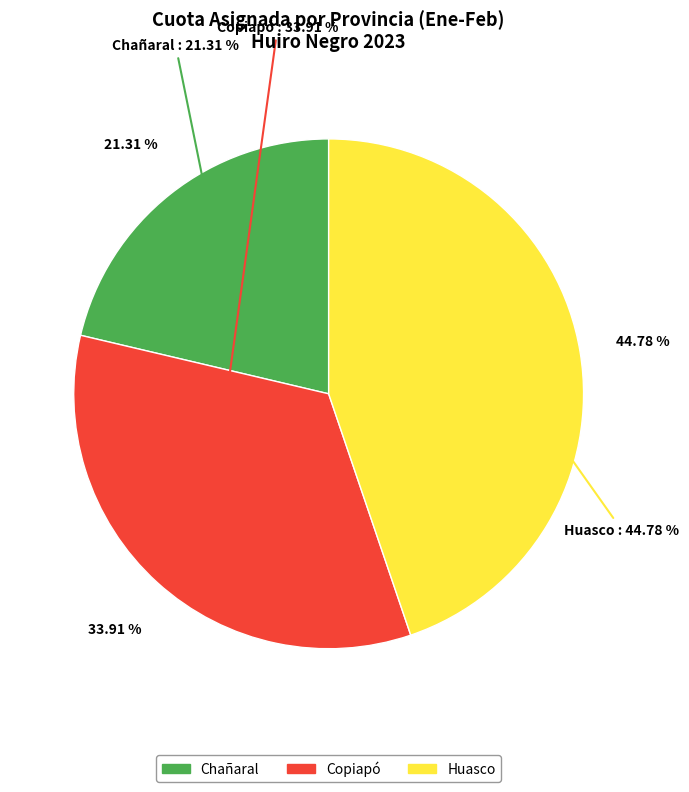

How many slices are in this pie chart?

3